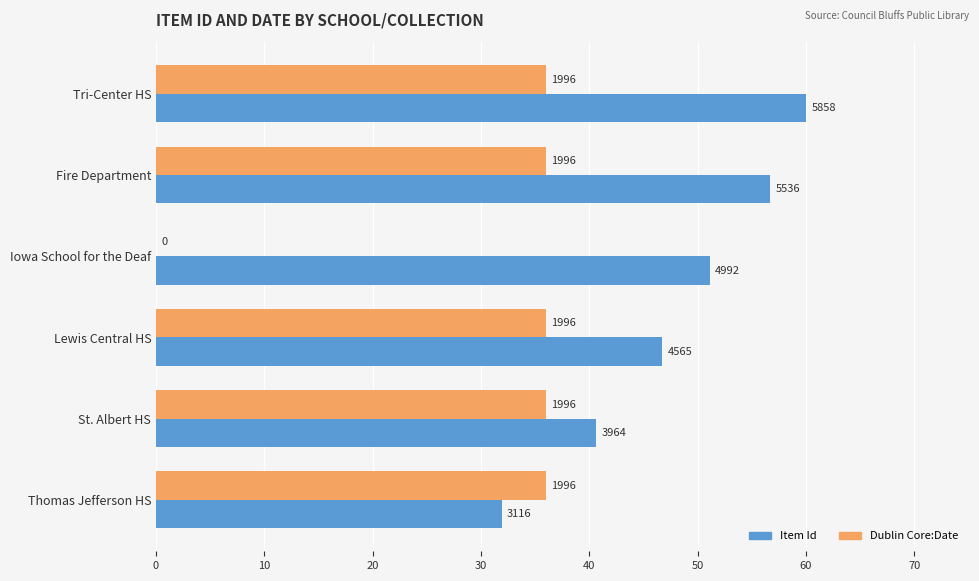

What are all the series names shown in the legend?

Item Id, Dublin Core:Date